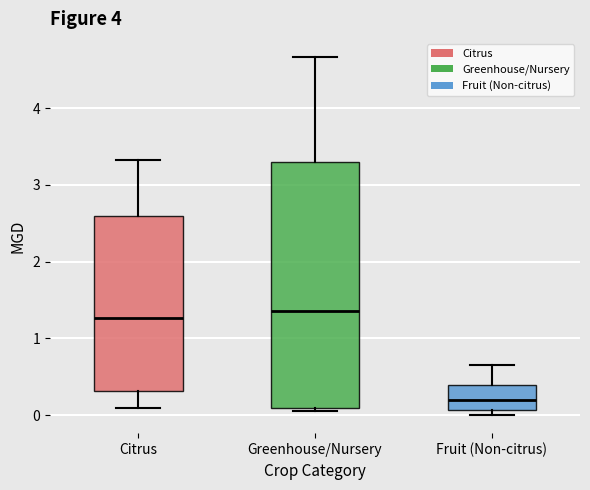

Which box is the tallest, from its lower edge to its upper edge?

Greenhouse/Nursery